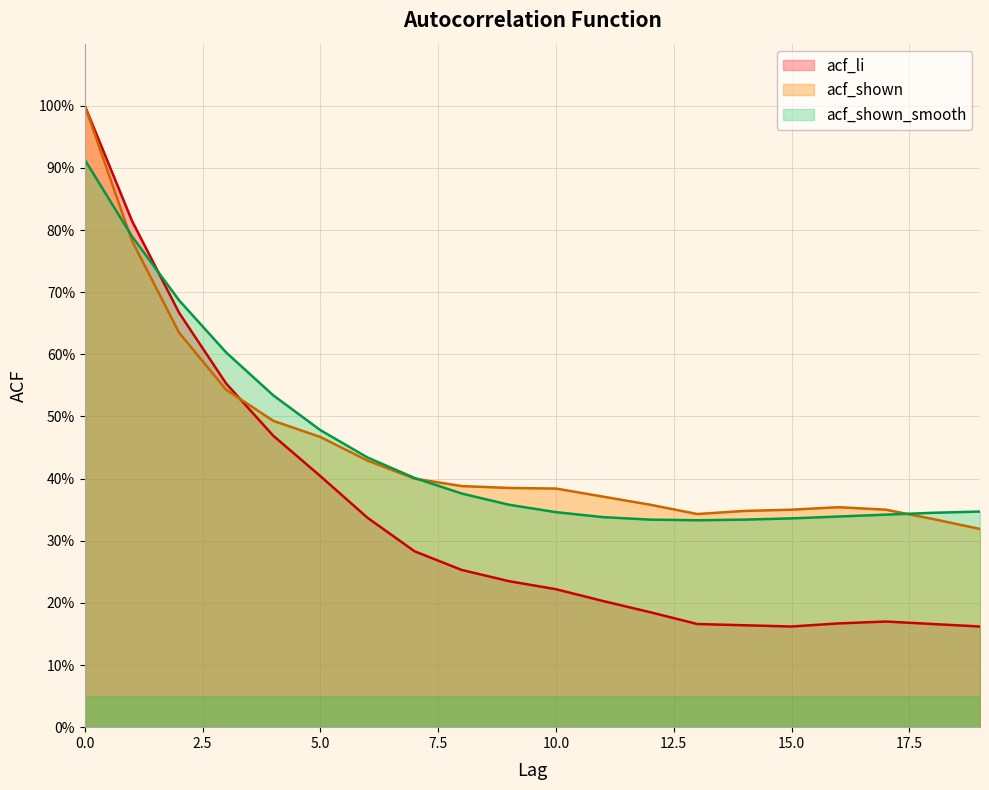

True or false: acf_li and acf_shown cross at least once.

True